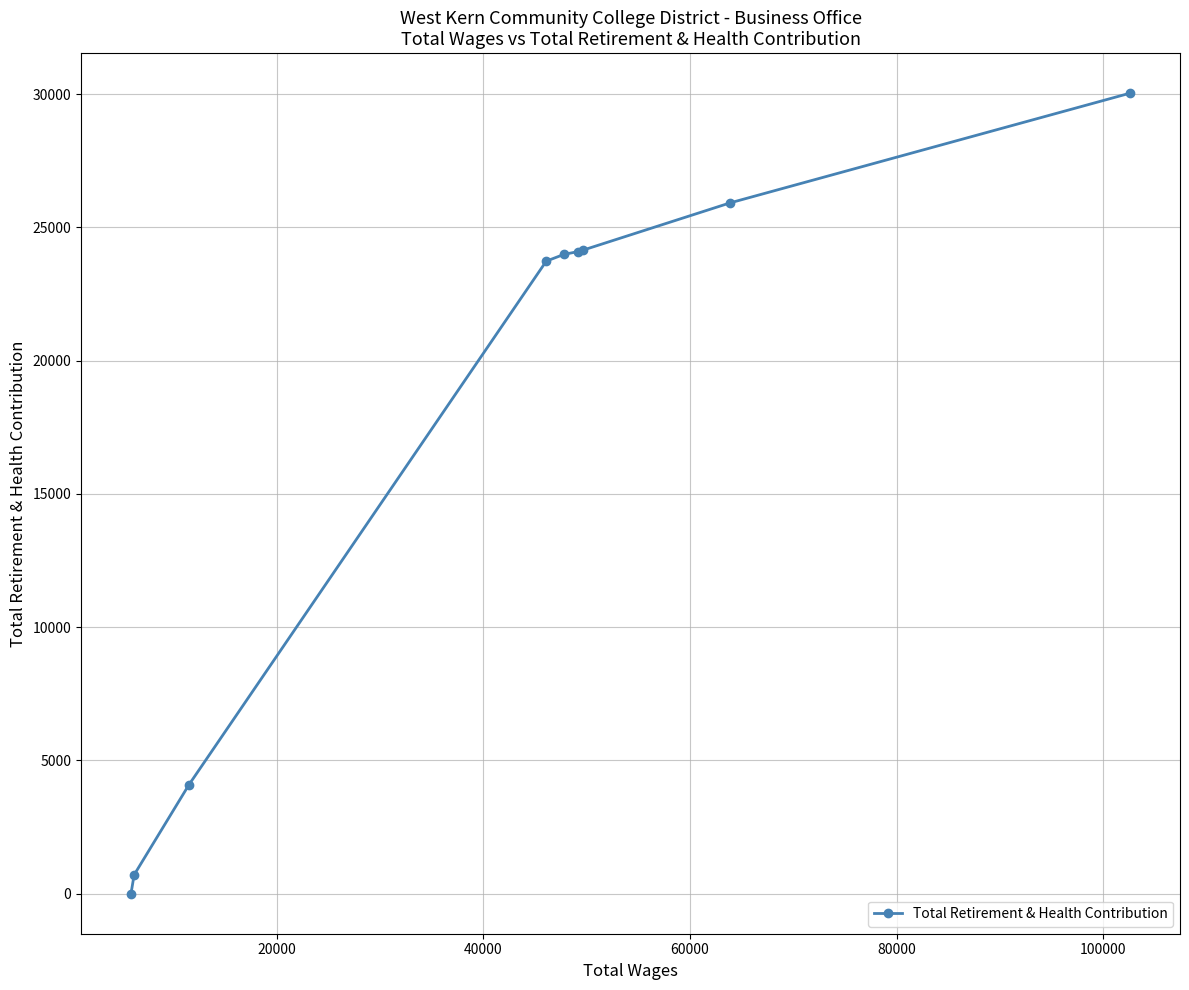

What is the sum of all values?

156729.2